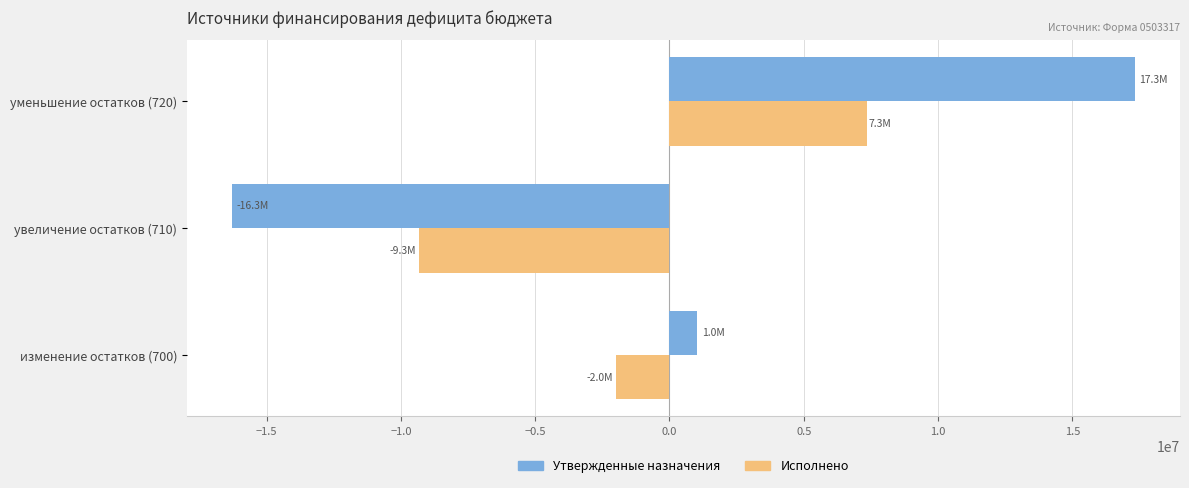

Read the Утвержденные назначения value at изменение остатков (700).

1037600.0